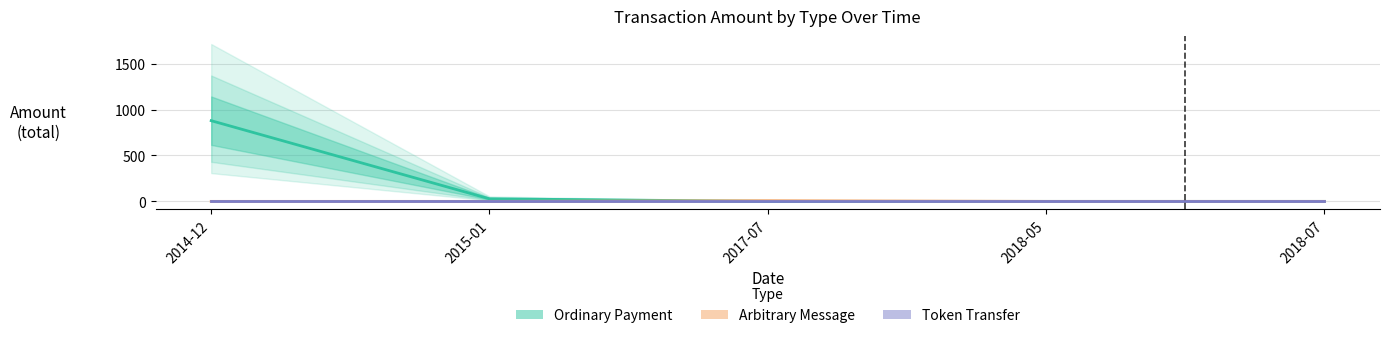

Reading right to left, transcribe all the data shown in this chart.

Ordinary Payment: 2018-07=0.0	2018-05=0.0	2017-07=0.0	2015-01=27.8	2014-12=878.7
Arbitrary Message: 2018-07=0.0	2018-05=0.0	2017-07=7.0	2015-01=0.0	2014-12=0.0
Token Transfer: 2018-07=0.0	2018-05=0.0	2017-07=0.0	2015-01=0.0	2014-12=0.0